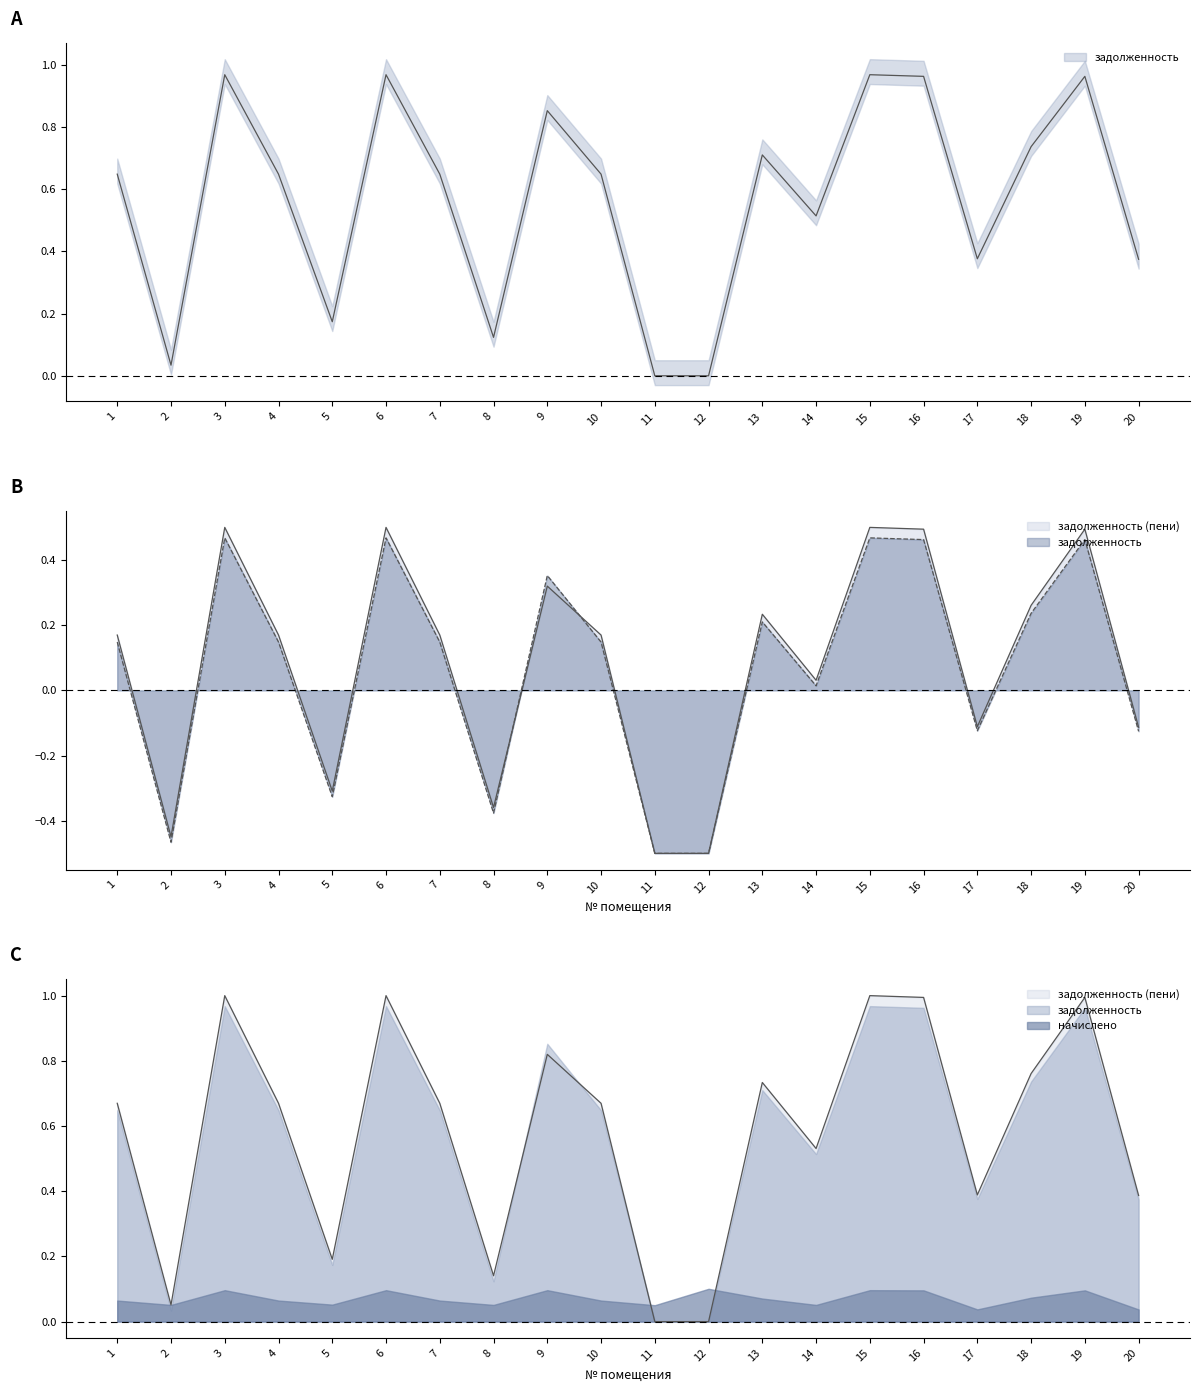

True or false: задолженность (пени) has more than 0 points higher than both neighbors.

True